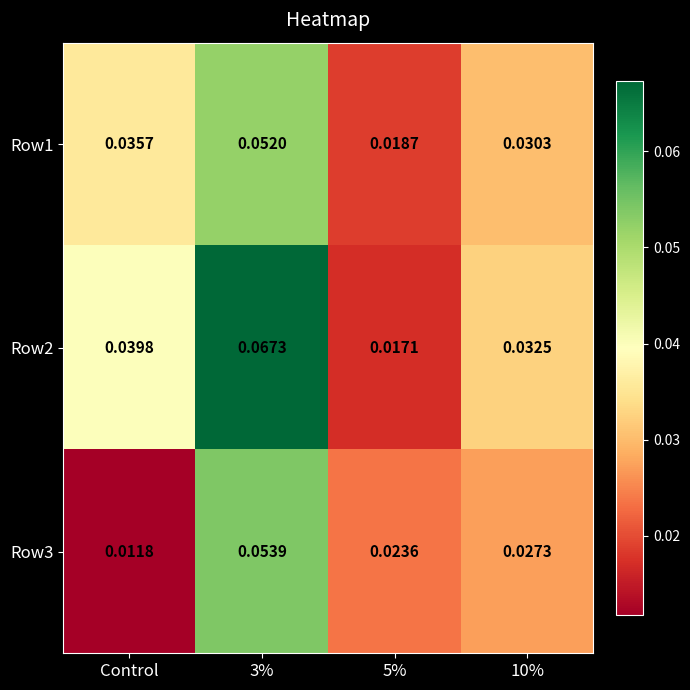

Which series changed the most between Control and 5%?

Row2